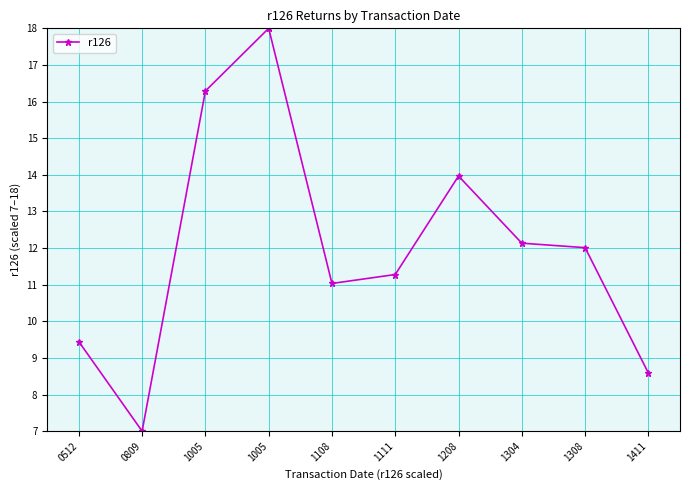

How many distinct data groups are displayed?

1